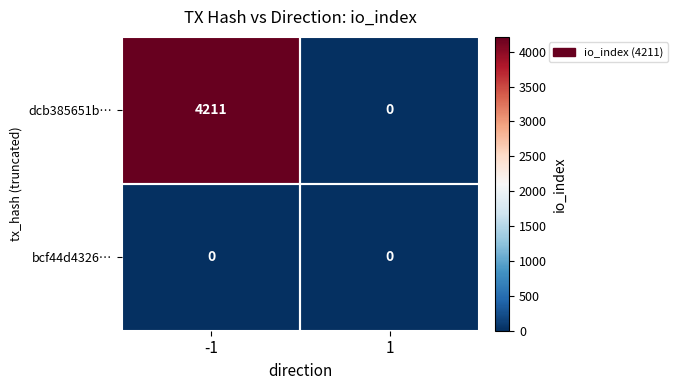

What is the sum of all dcb385651b… values?

4211